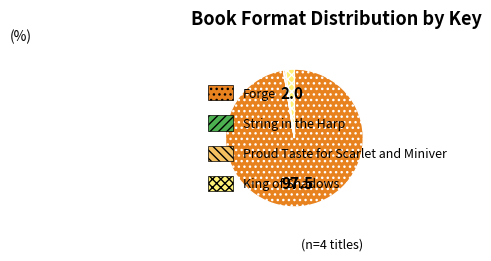

Is there any slice that represents more than half of the pie?

Yes